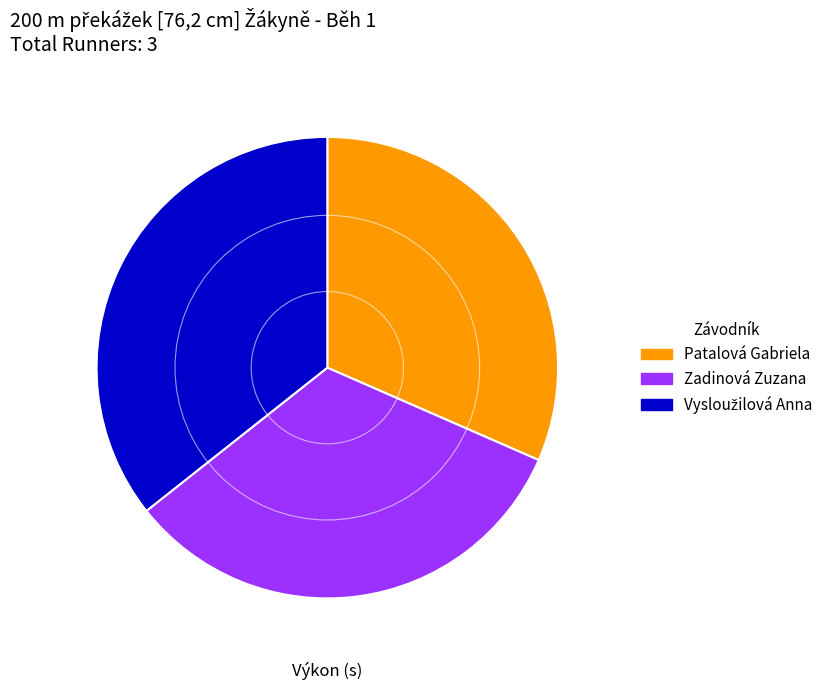

What is the smallest slice in the pie chart?

Patalová Gabriela